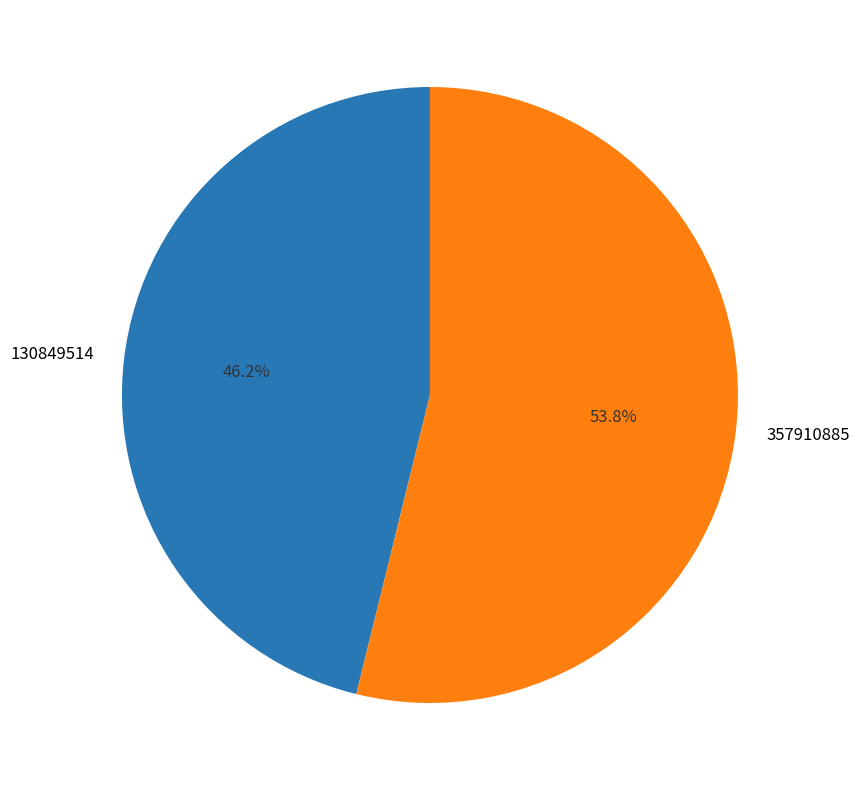

Is there a majority slice in this chart?

Yes